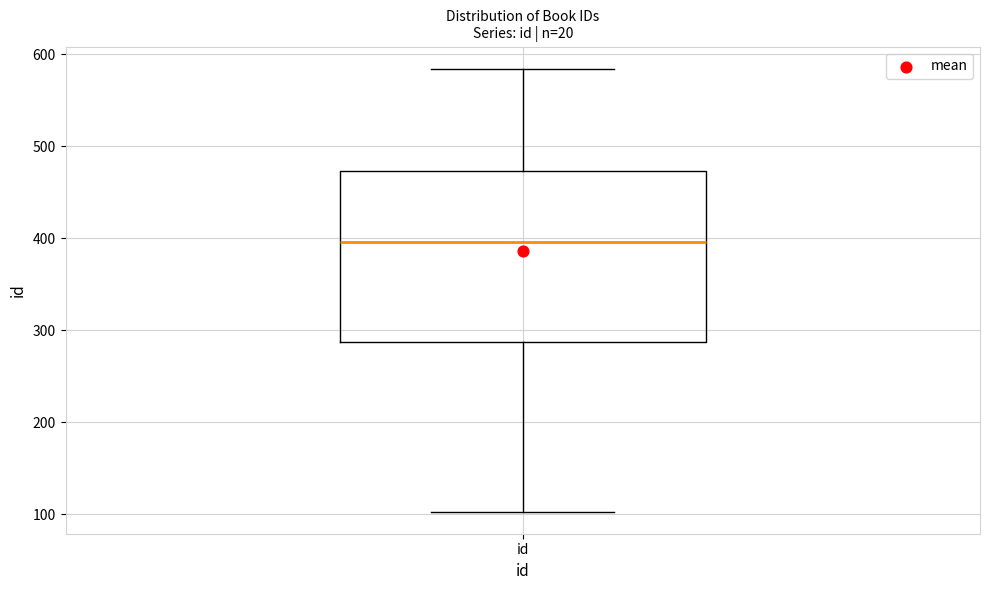

Transcribe this box plot: give where the median line is, the range the box spans, and where the two whiskers end, as read against the y-axis. The values are not printed on the chart, so give them approximately, as read against the axis.

median 400, box 290 to 470, whiskers 100 to 580